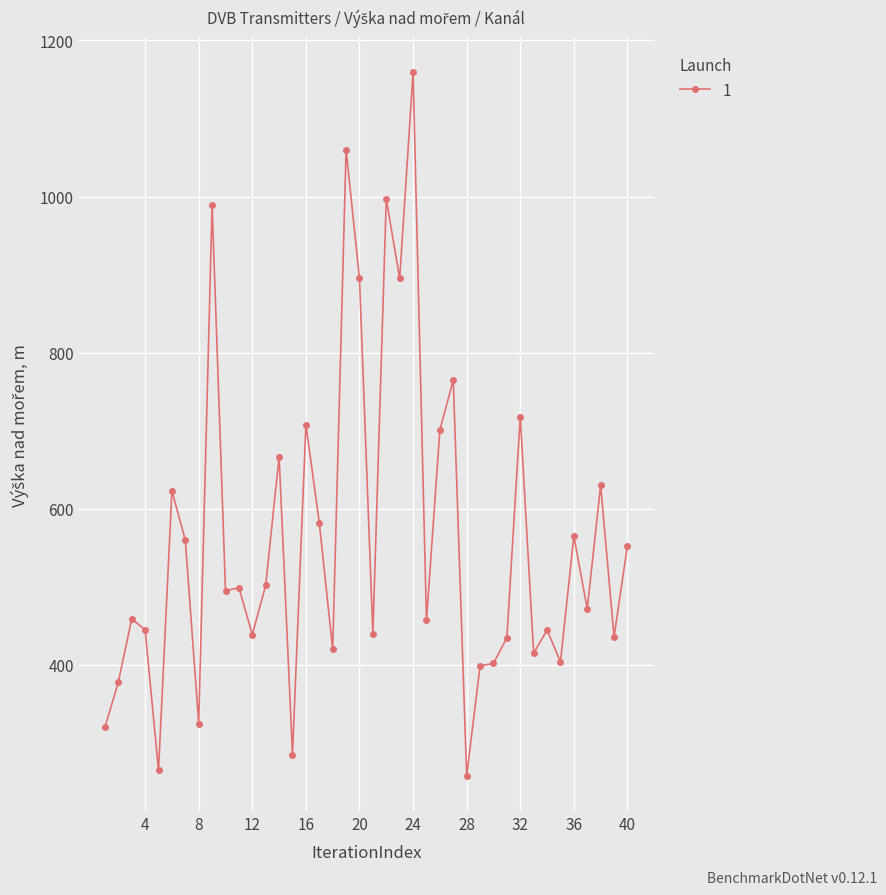

Is this an area chart (filled region under the line)?

No